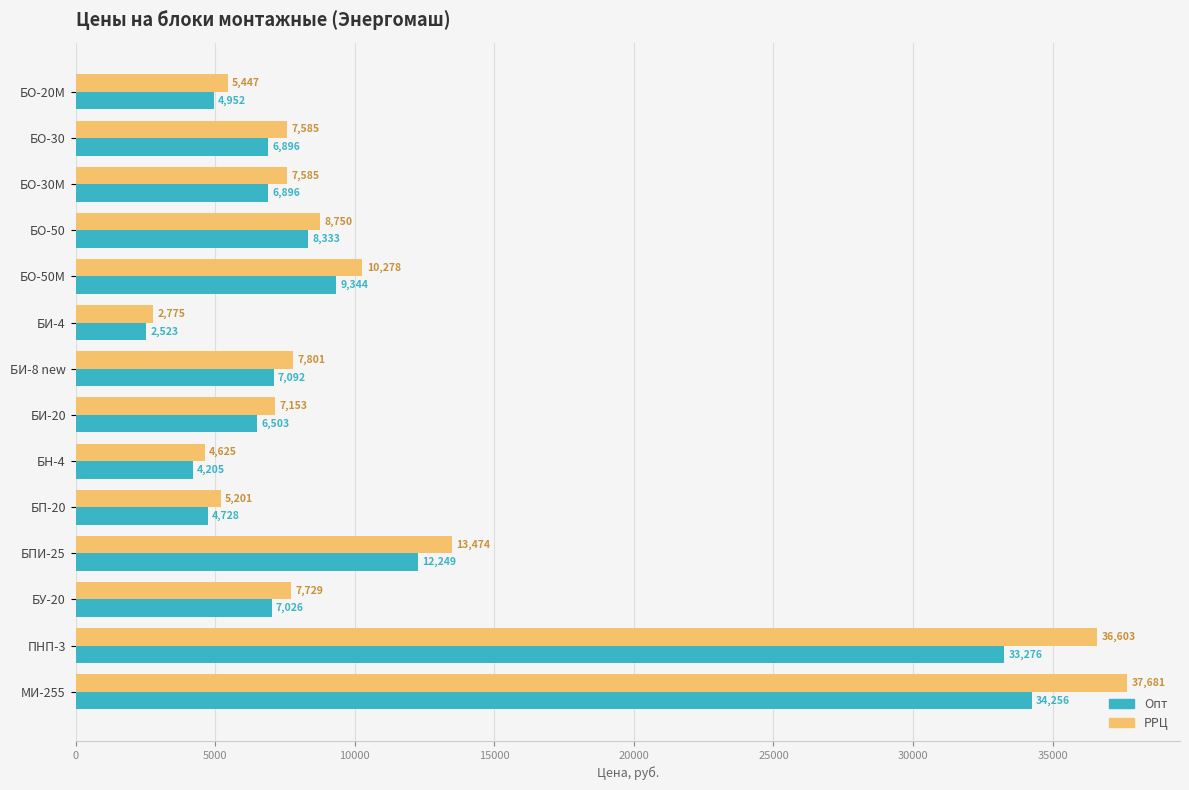

At which category is the sum across all series the highest?

МИ-255